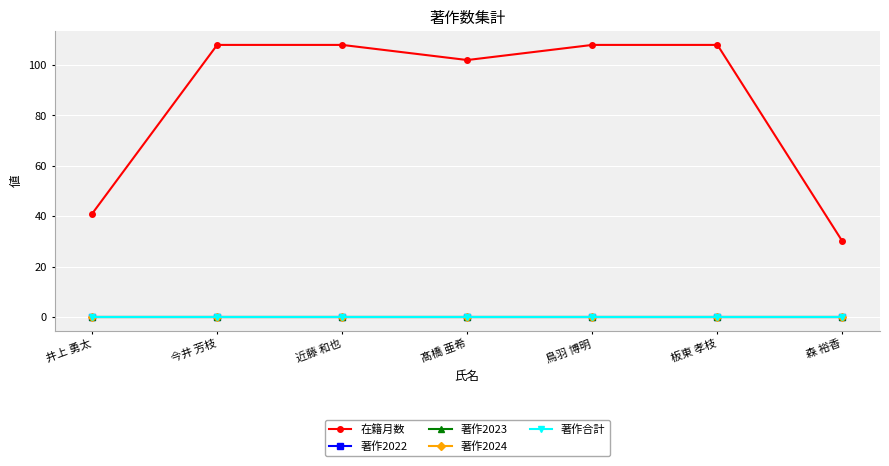

Is this an area chart (filled region under the line)?

No